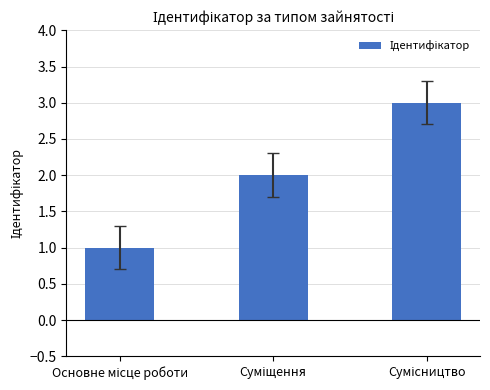

Reading left to right, extract all data points from this chart.

1	2	3